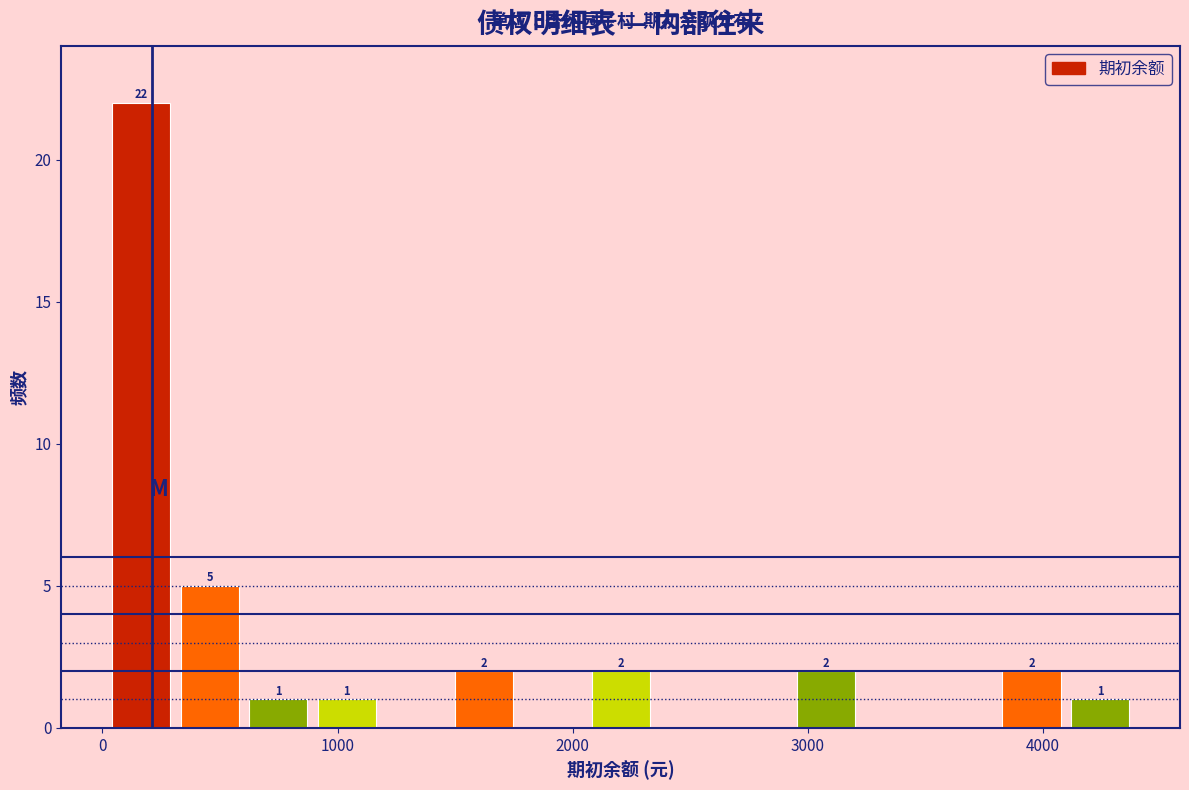

Around what value on the x-axis is the tallest bar? Give the approximate position of its centre, as read against the axis.

200